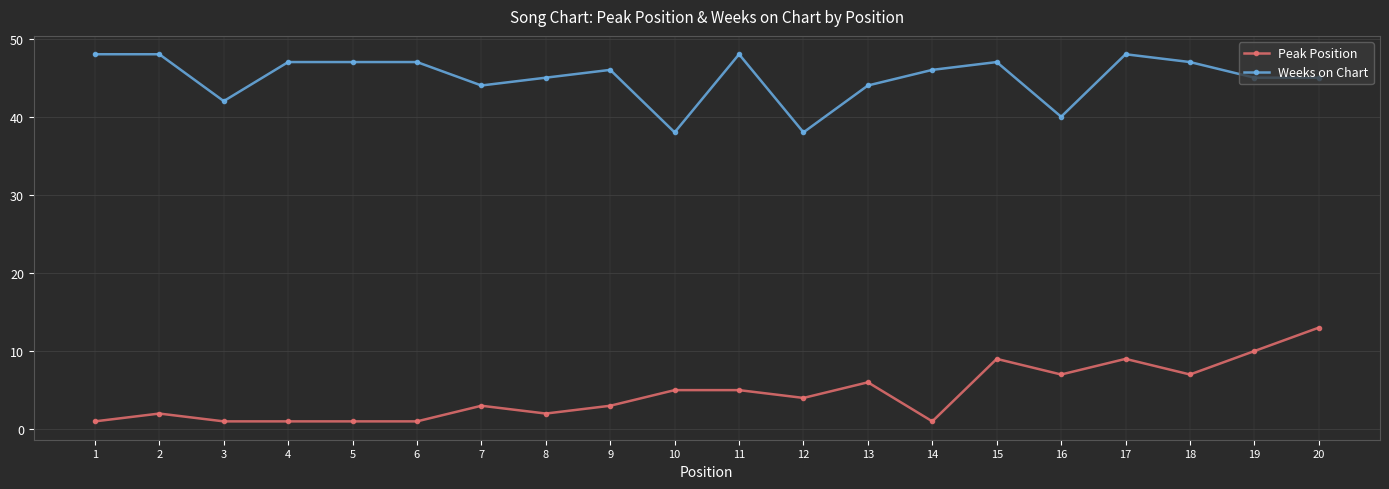

True or false: Weeks on Chart has a value of 48 at 11.

True